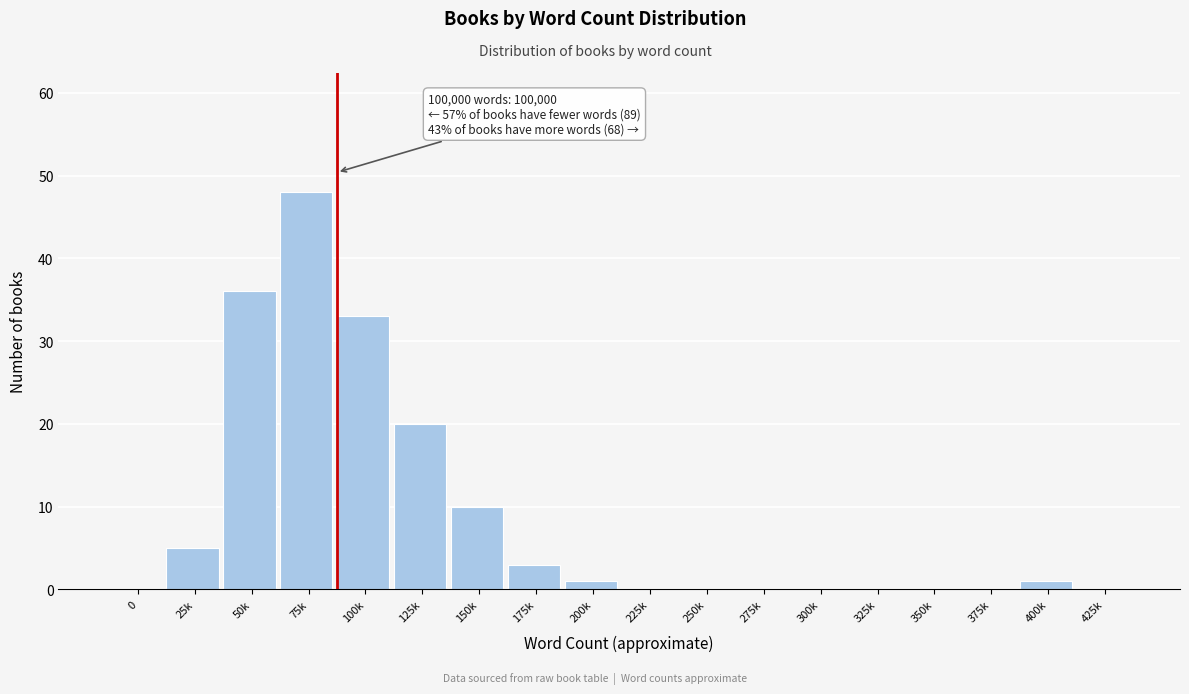

Reading left to right, extract all data points from this chart.

0=0	25k=5	50k=36	75k=48	100k=33	125k=20	150k=10	175k=3	200k=1	225k=0	250k=0	275k=0	300k=0	325k=0	350k=0	375k=0	400k=1	425k=0